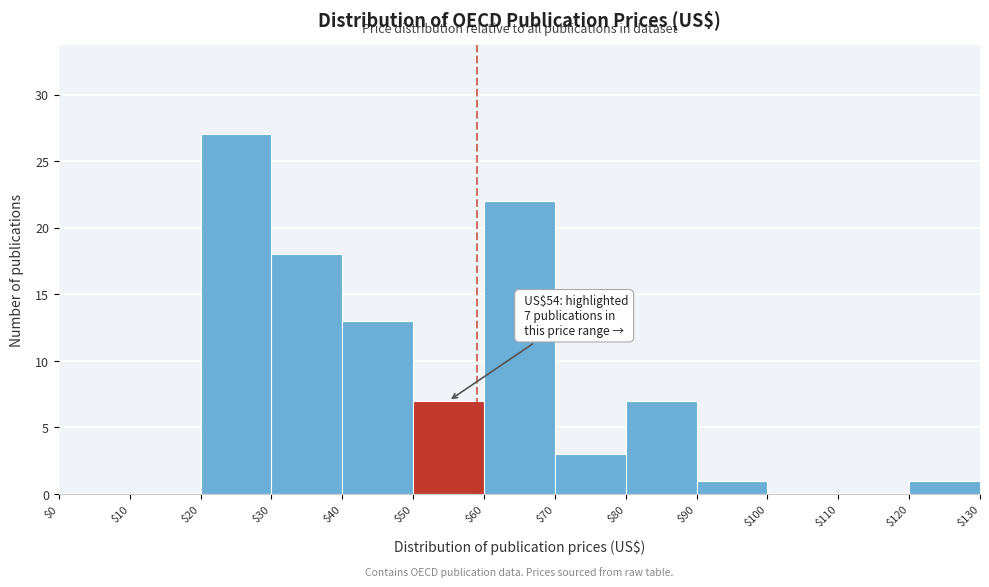

Which range on the x-axis has the tallest bar?

$20 to $30